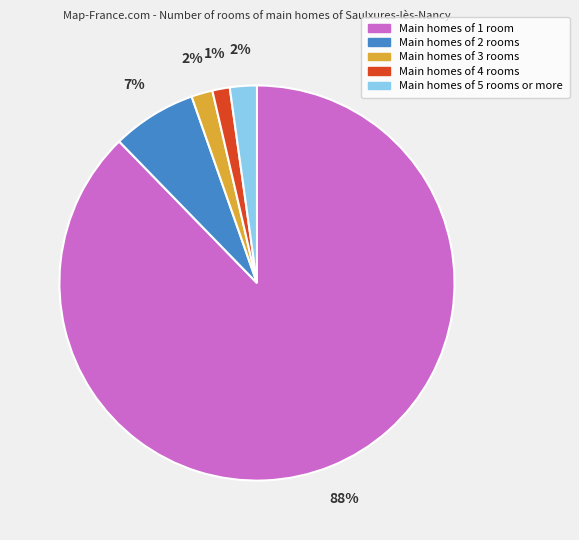

Is there a majority slice in this chart?

Yes